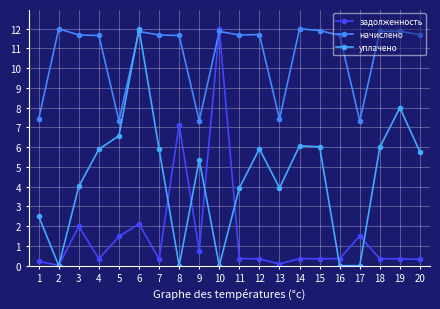

What is the spread (max minus min) of values at 6?

9.9